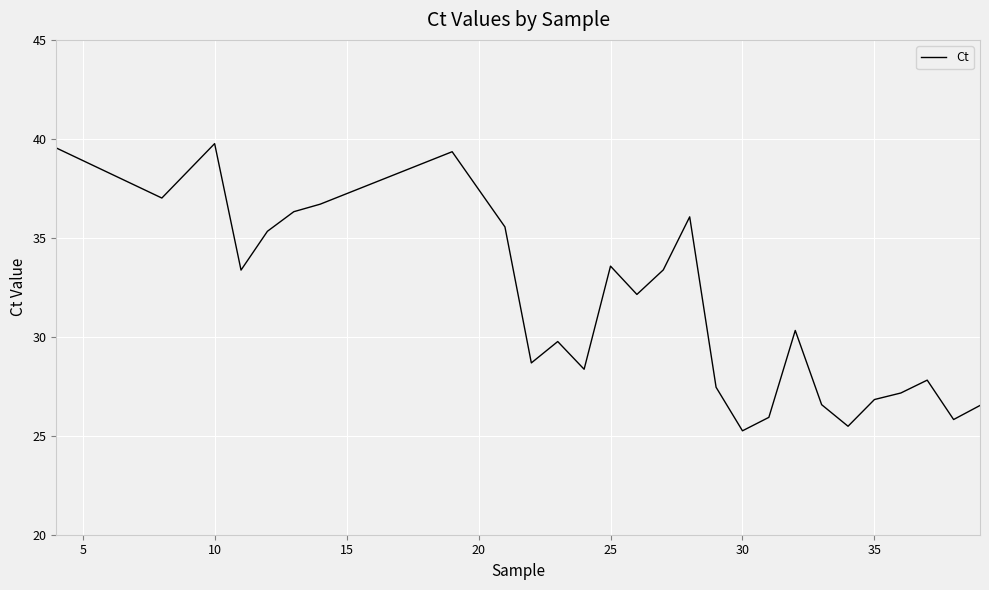

What is the greatest value displayed?

39.8